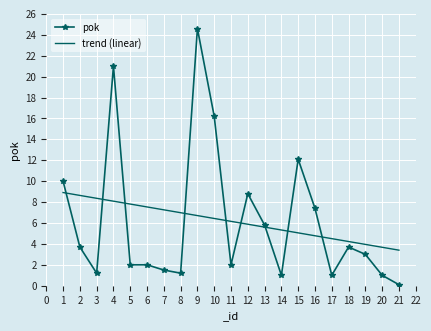

At which label is pok closest to 12?

15